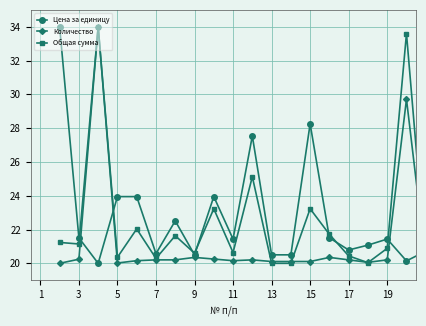

What is the lowest value of the Цена за единицу series?

20.0